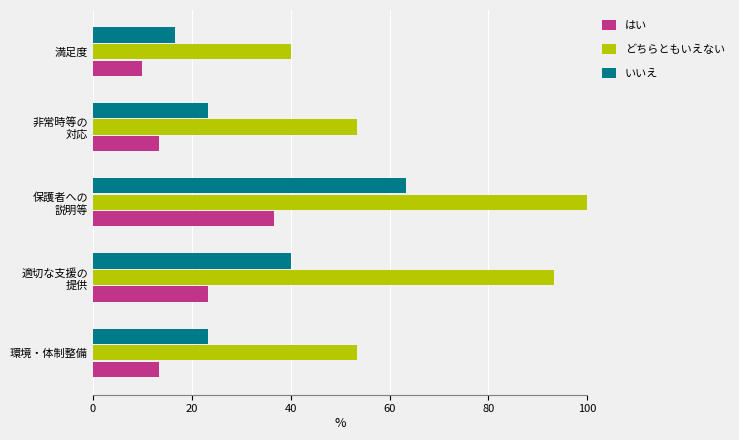

The value of はい at 非常時等の 対応 is 22.6. True or false?

False